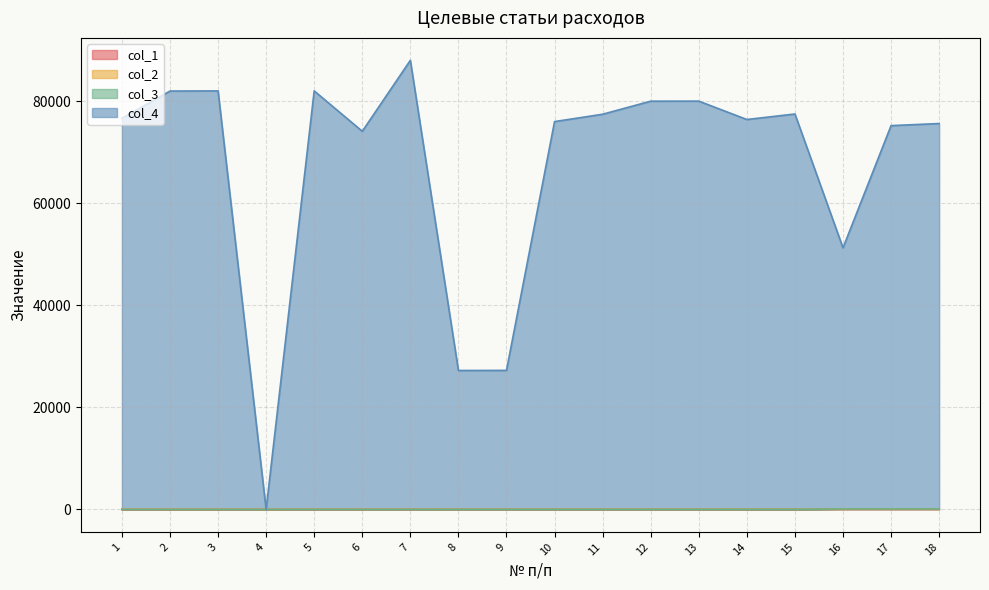

Does the chart have visible grid lines?

Yes